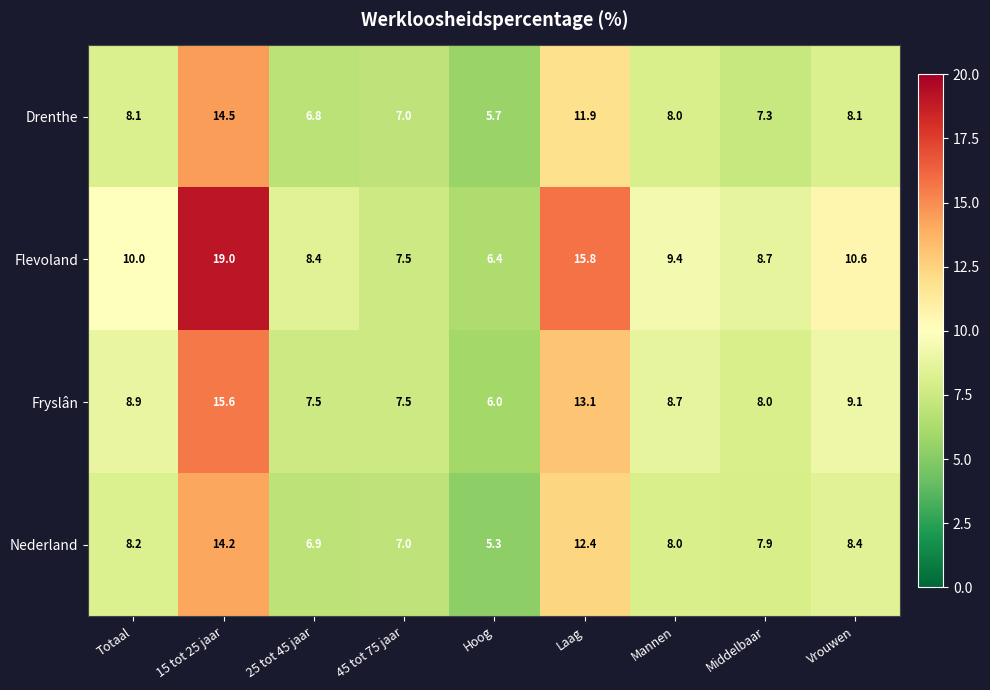

What is the spread (max minus min) of values at 45 tot 75 jaar?

0.5